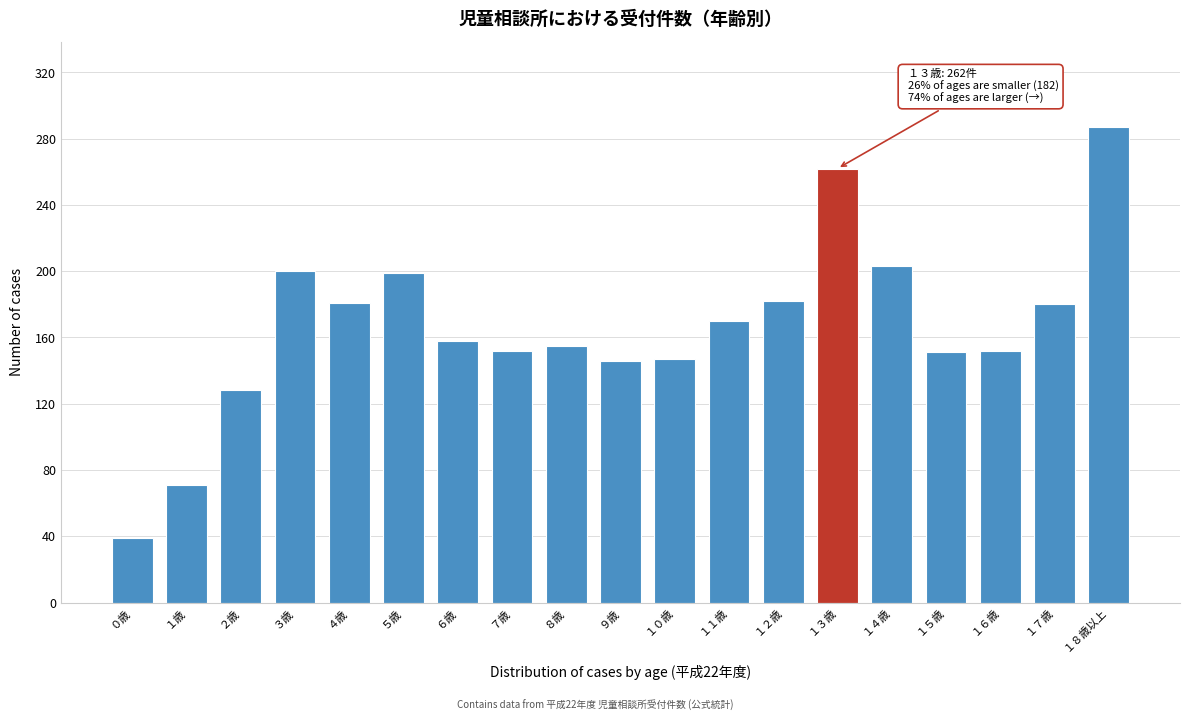

Which category has the lowest value across all series?

０歳